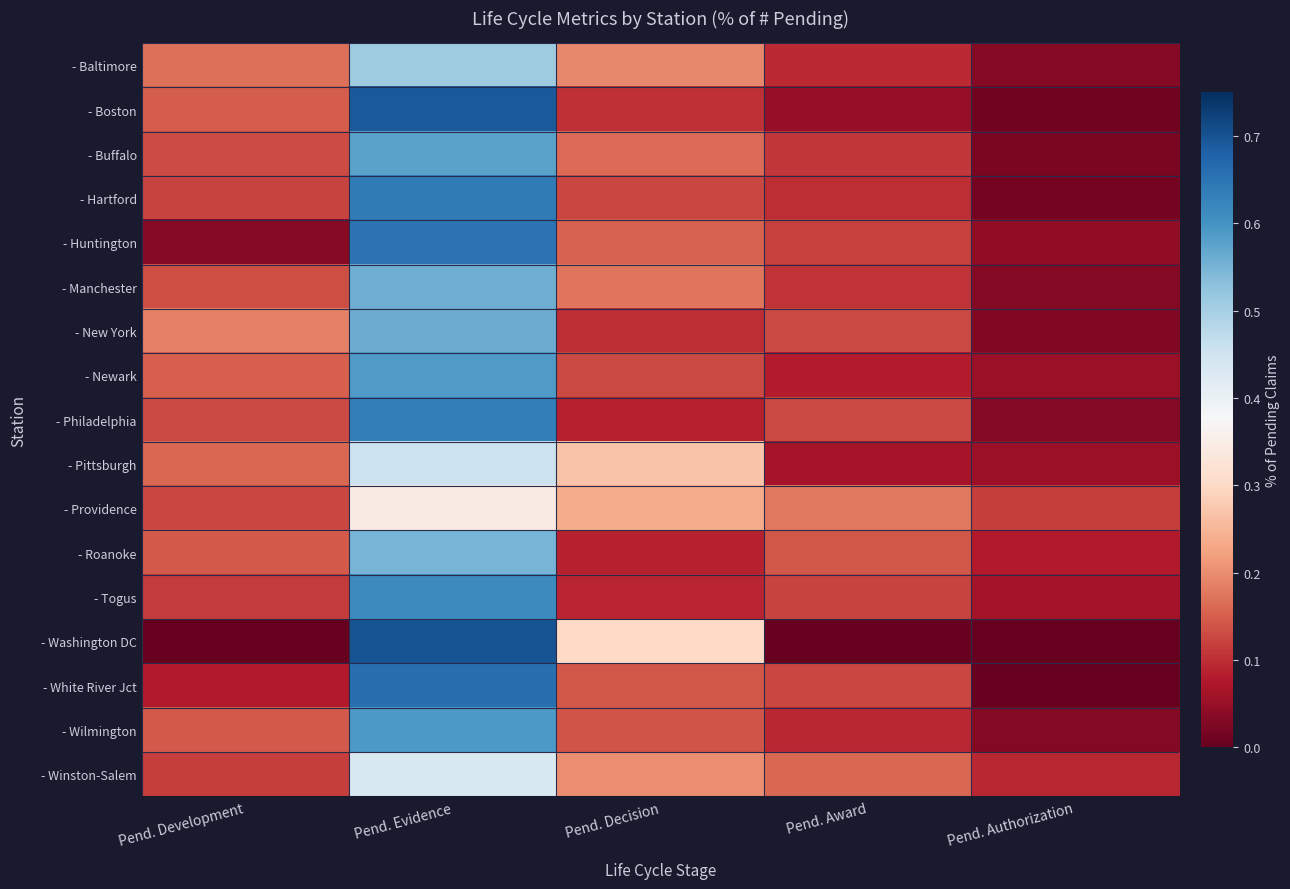

Which series changed the most between Pend. Decision and Pend. Award?

- Washington DC